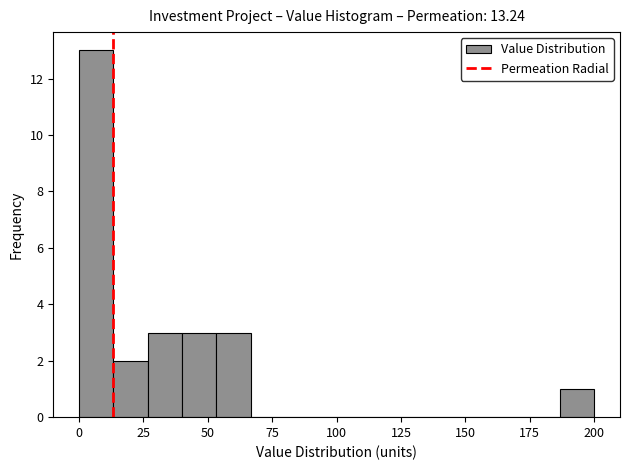

Read against the x-axis, roughly where is the centre of the tallest bar?

5